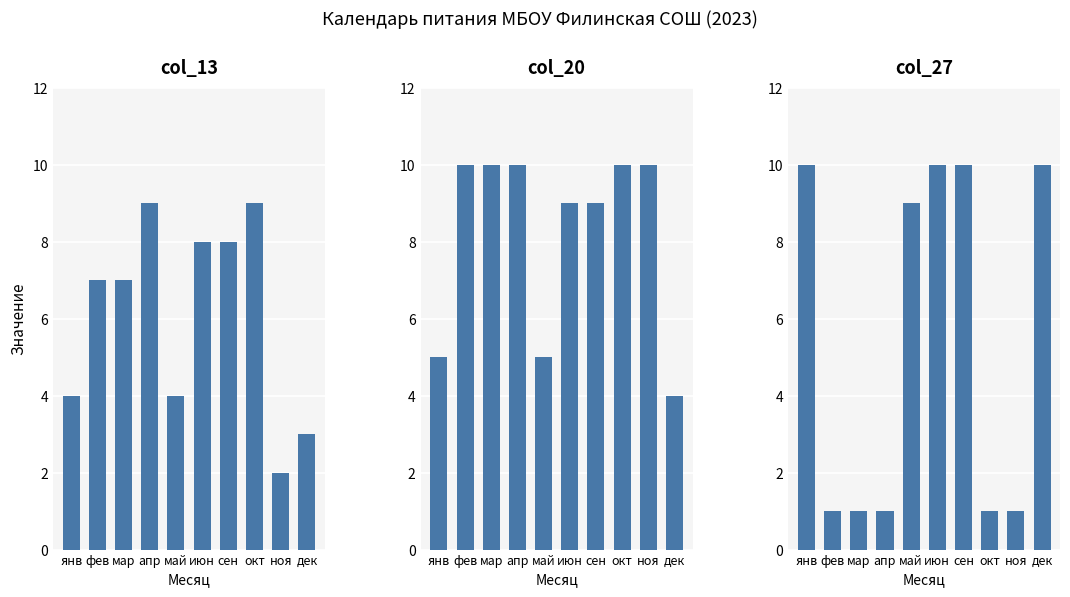

At which label is col_13 closest to 5?

янв